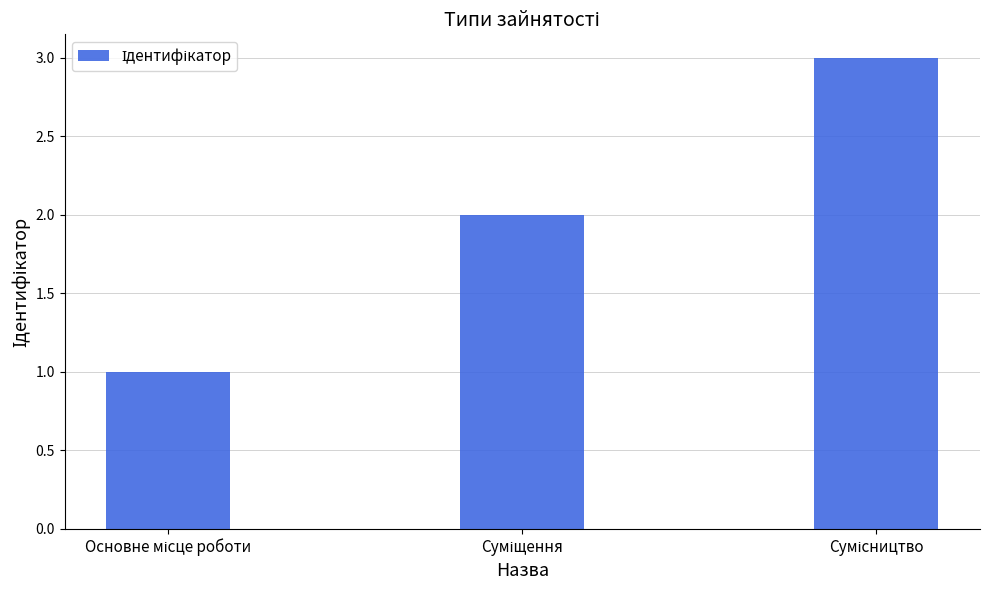

What is the maximum value shown in the chart?

3